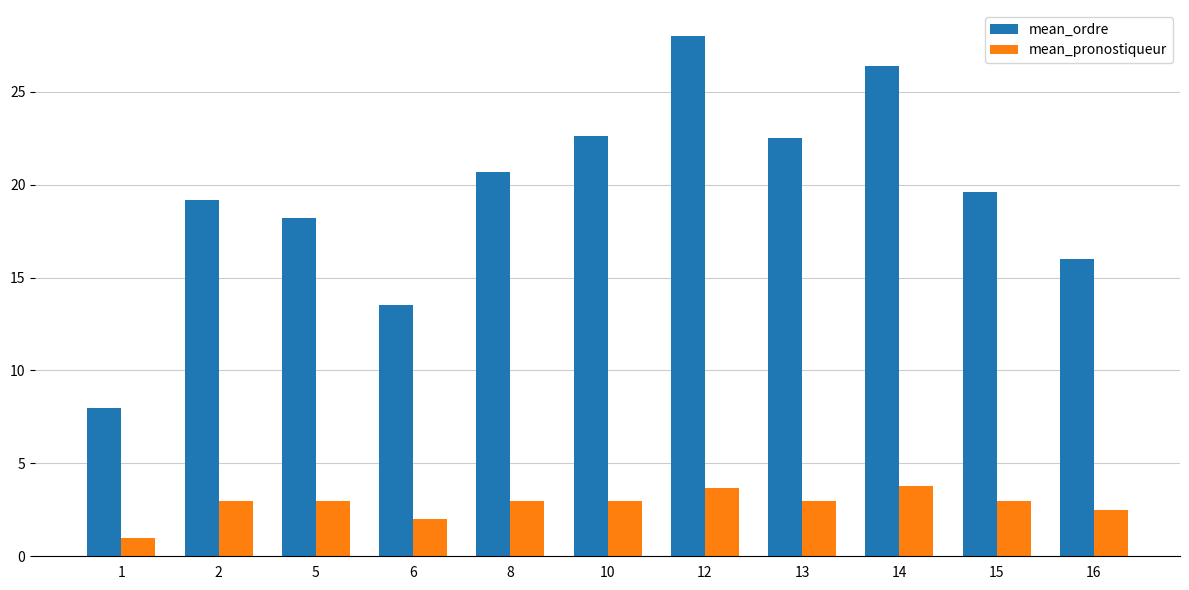

At 8, list the series in order from smallest to largest.

mean_pronostiqueur, mean_ordre